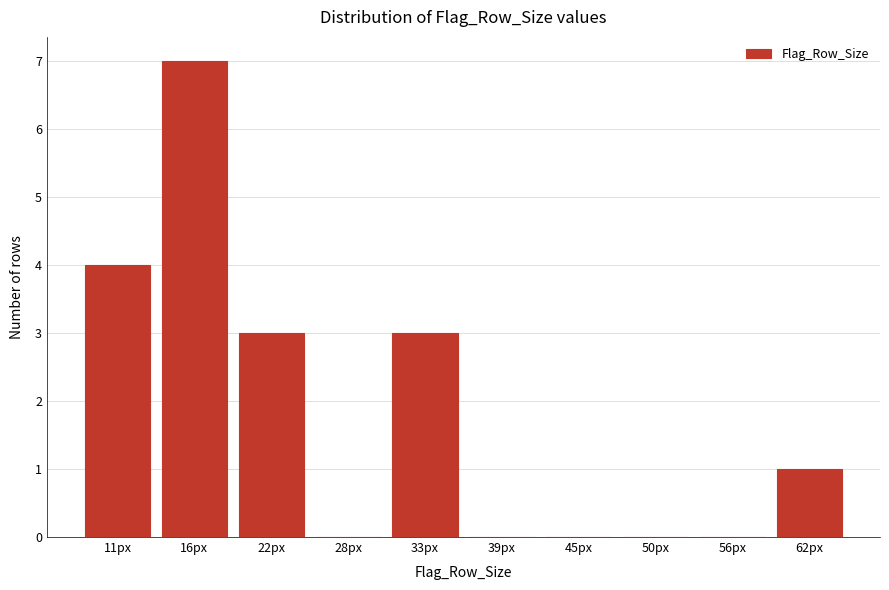

Reading left to right, list all the values displayed in this chart.

11px=4	16px=7	22px=3	28px=0	33px=3	39px=0	45px=0	50px=0	56px=0	62px=1